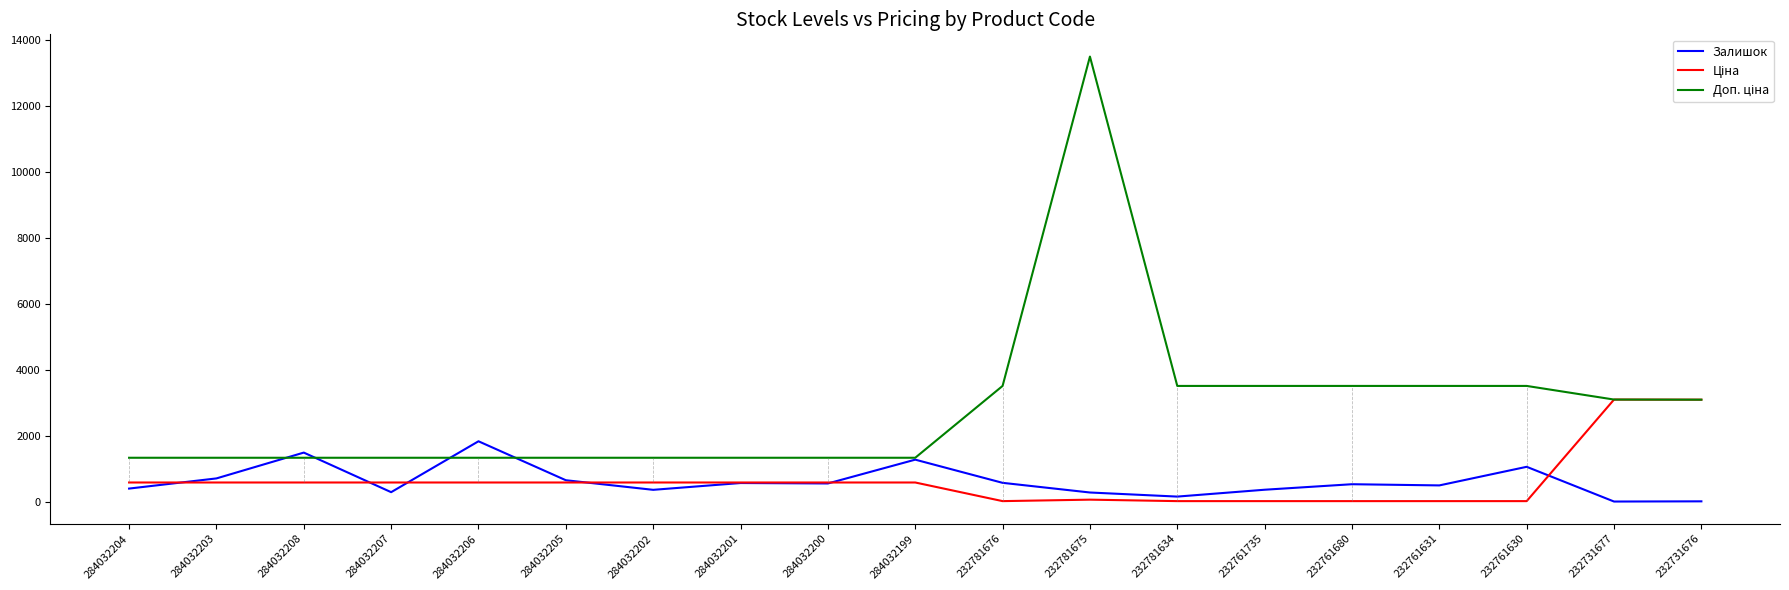

The Залишок series shows 1701.1 at 232761630. True or false?

False